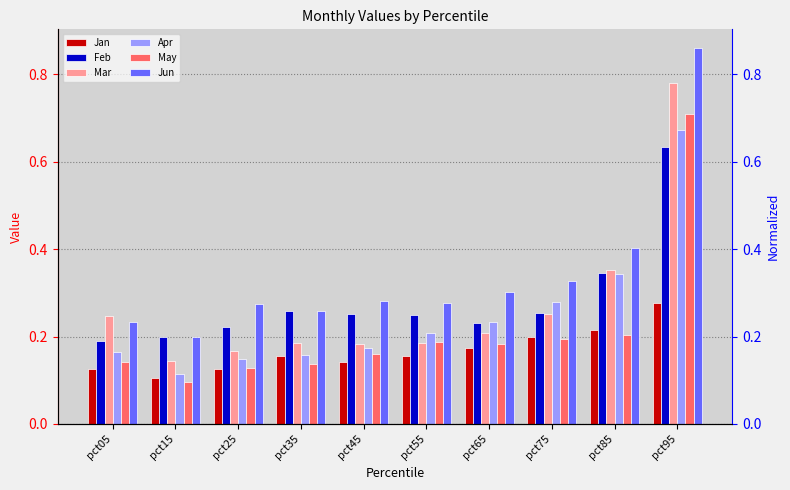

What is the value of the Jan bar at the 8th from the left?

0.2